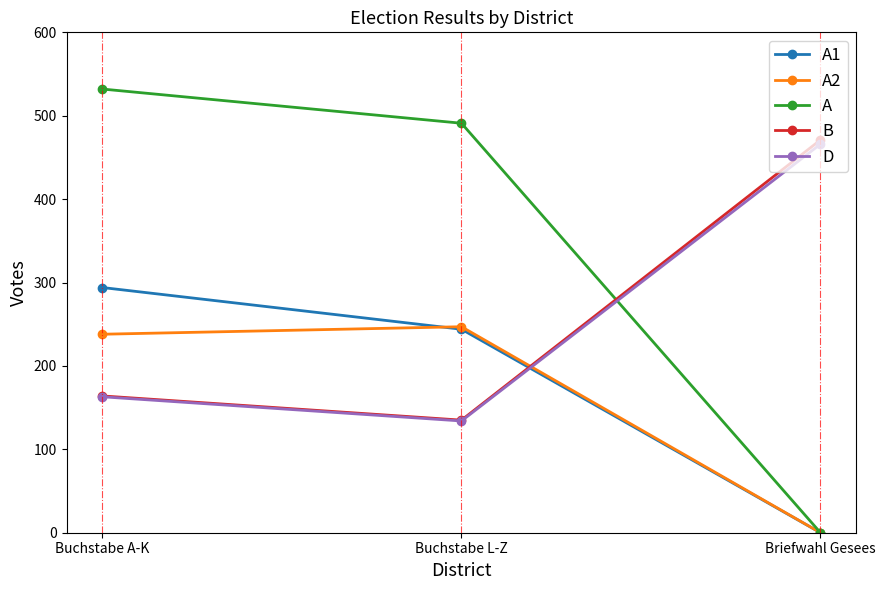

Is the value of A1 at Buchstabe L-Z greater than the value of A2 at Briefwahl Gesees?

Yes